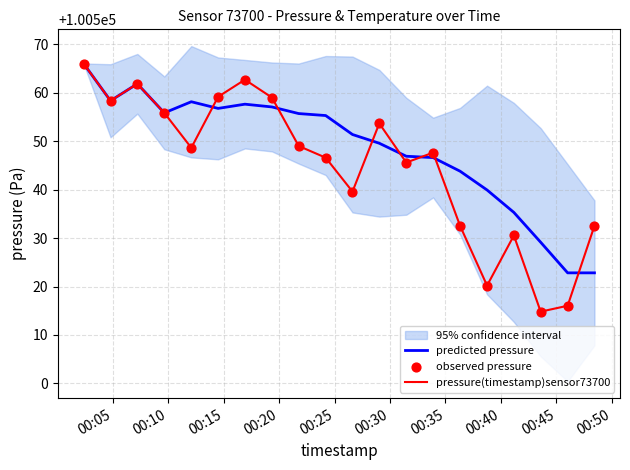

Which series contains the highest Y value?

predicted pressure